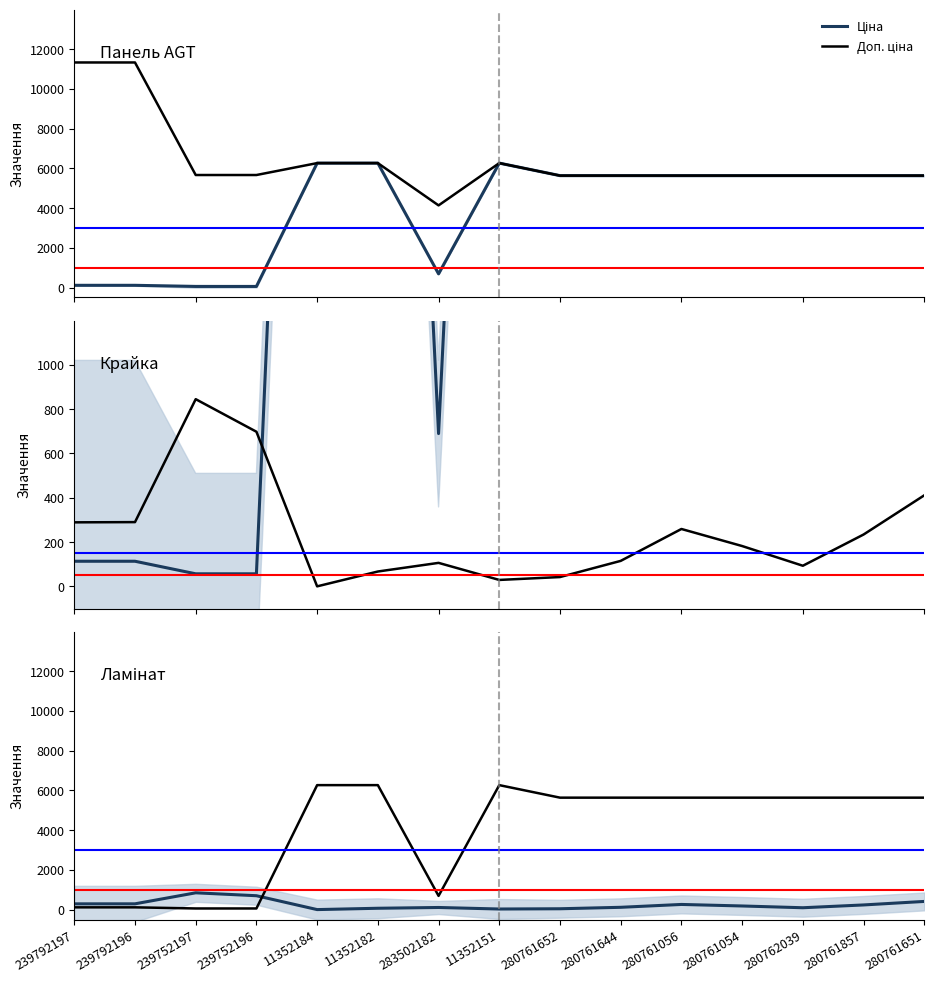

What is the difference between the second highest and second lowest values in the Доп. ціна series?

5698.0